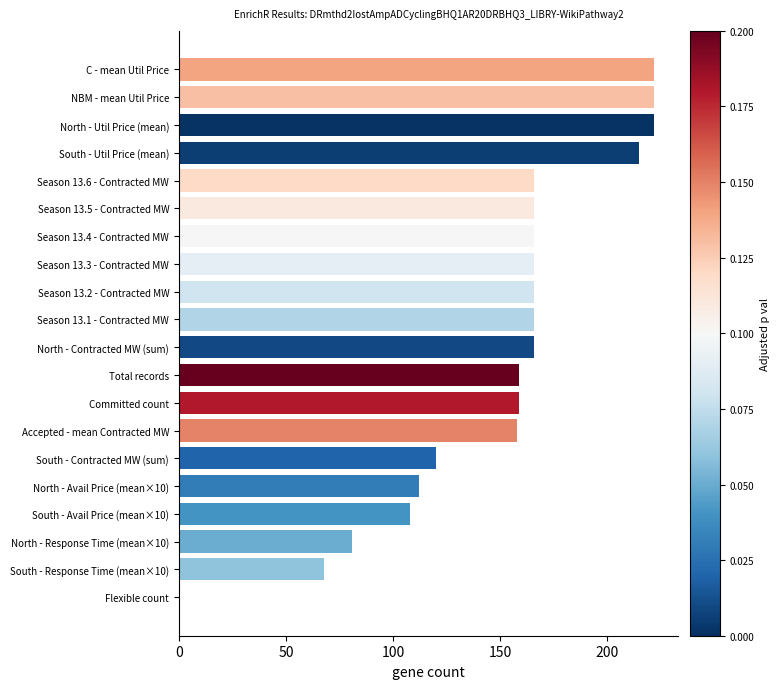

What is the sum of all values?

3008